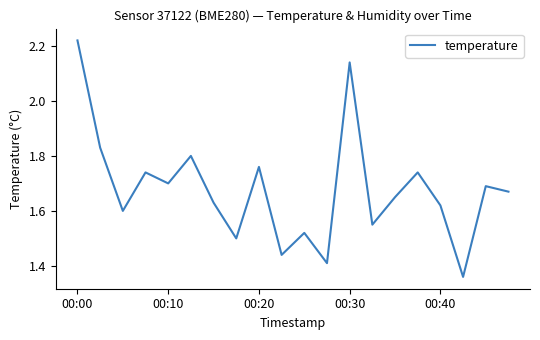

What is the difference between the maximum and minimum values?

0.9